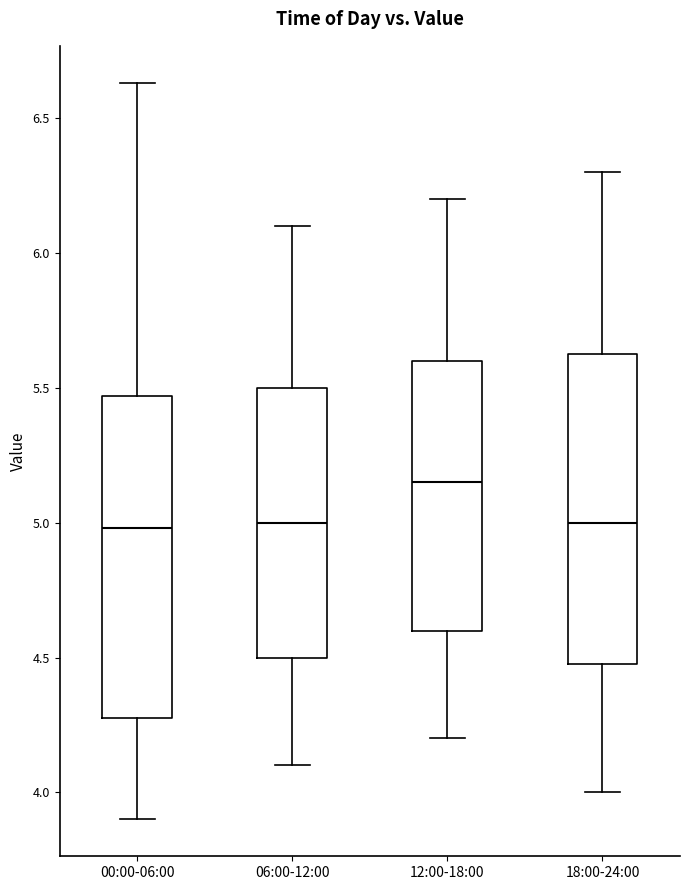

Where does the median line of the box for 00:00-06:00 sit on the y-axis? The values are not printed on the chart, so give them approximately, as read against the axis.

5.00